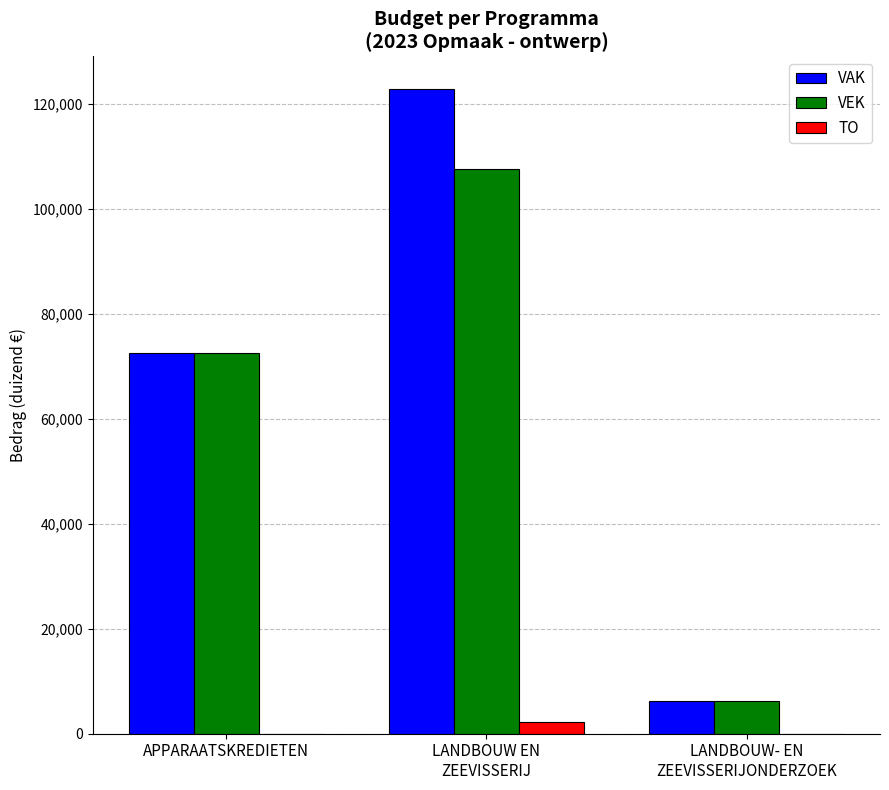

What is the sum of the VEK values at LANDBOUW EN
ZEEVISSERIJ and APPARAATSKREDIETEN?

180189